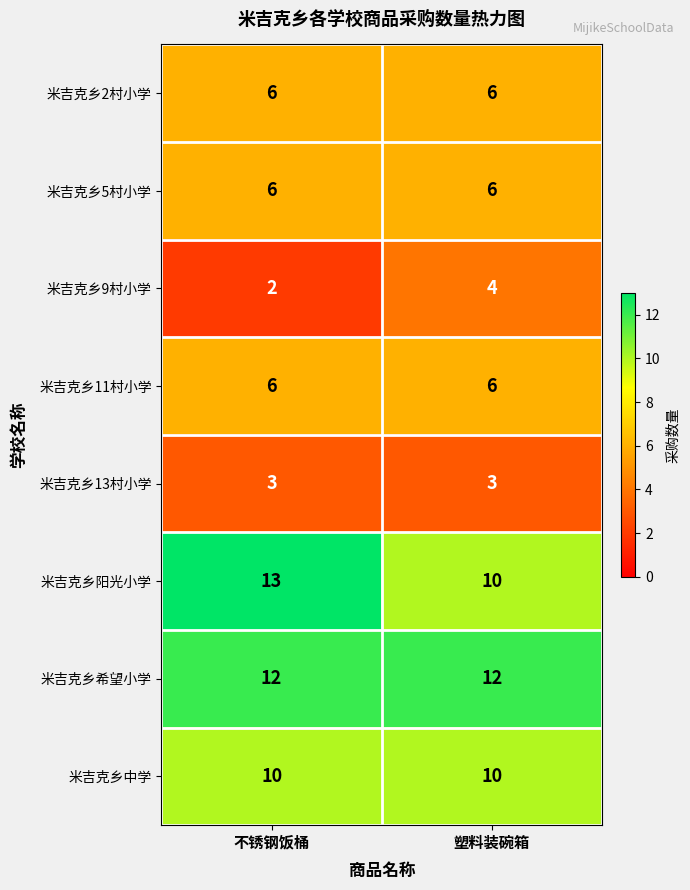

What is the sum of the 米吉克乡13村小学 values at 塑料装碗箱 and 不锈钢饭桶?

6